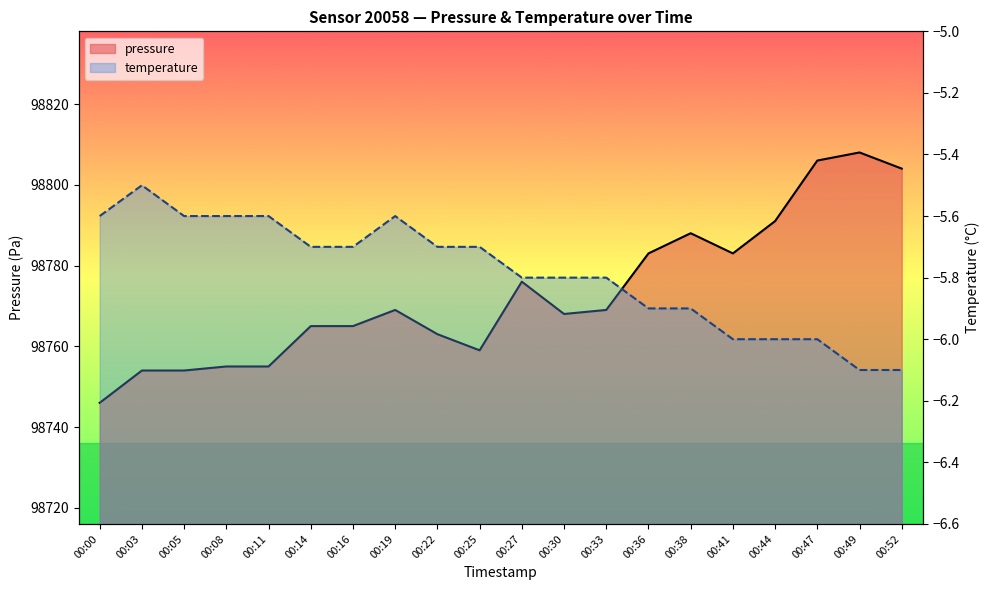

Rank the series by their maximum value, from lowest to highest.

temperature, pressure